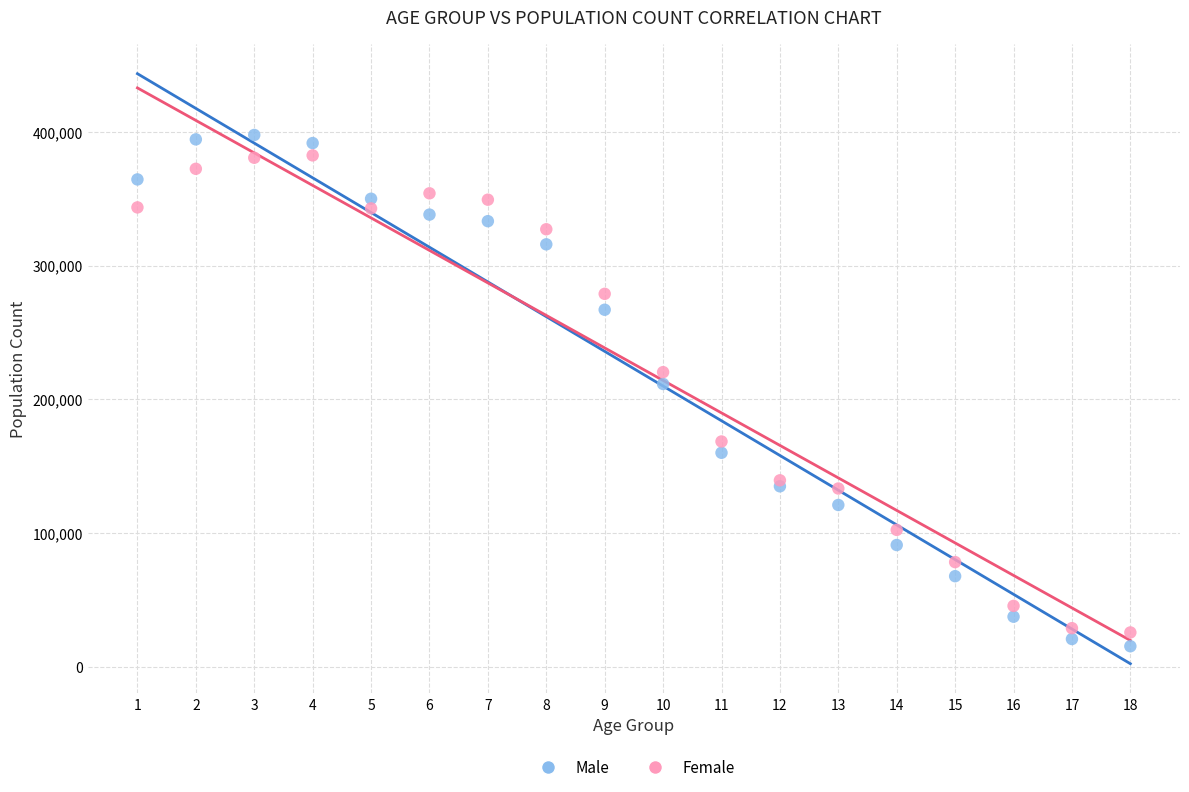

Across all series, what Y value is closest to 206585?

211532